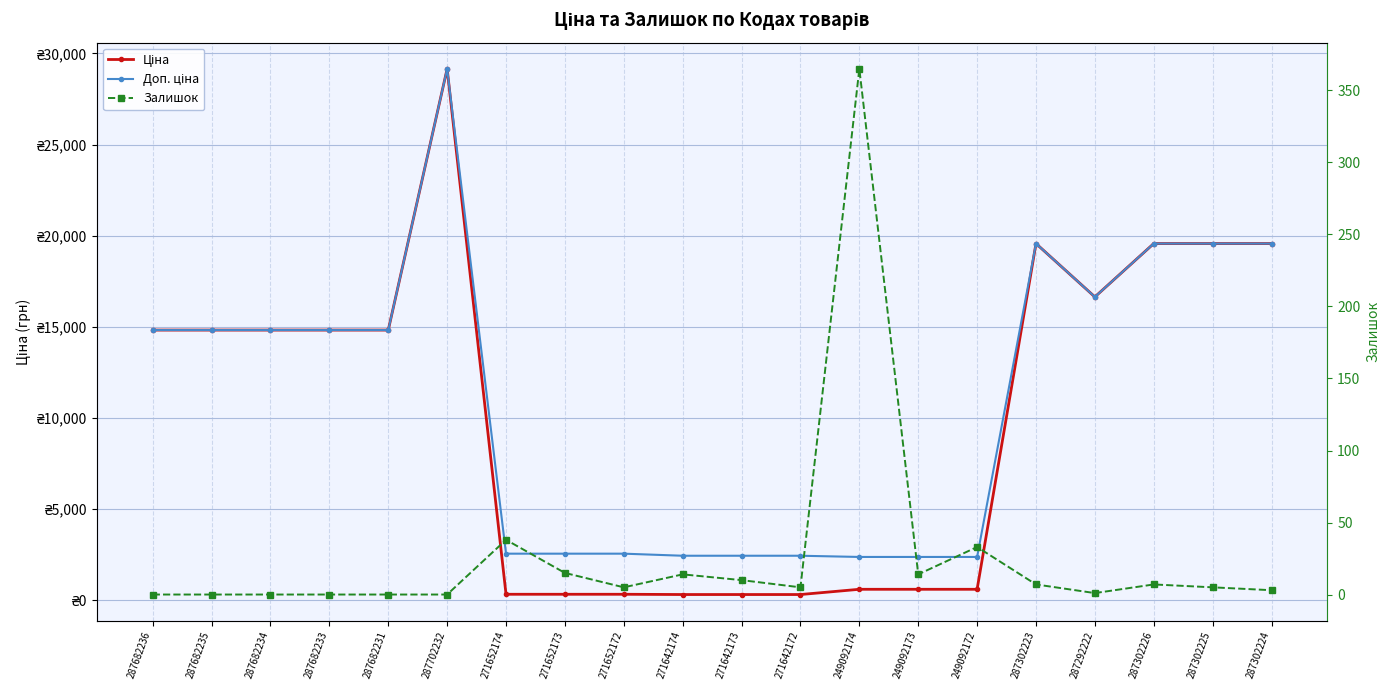

True or false: Залишок and Ціна cross at least once.

False